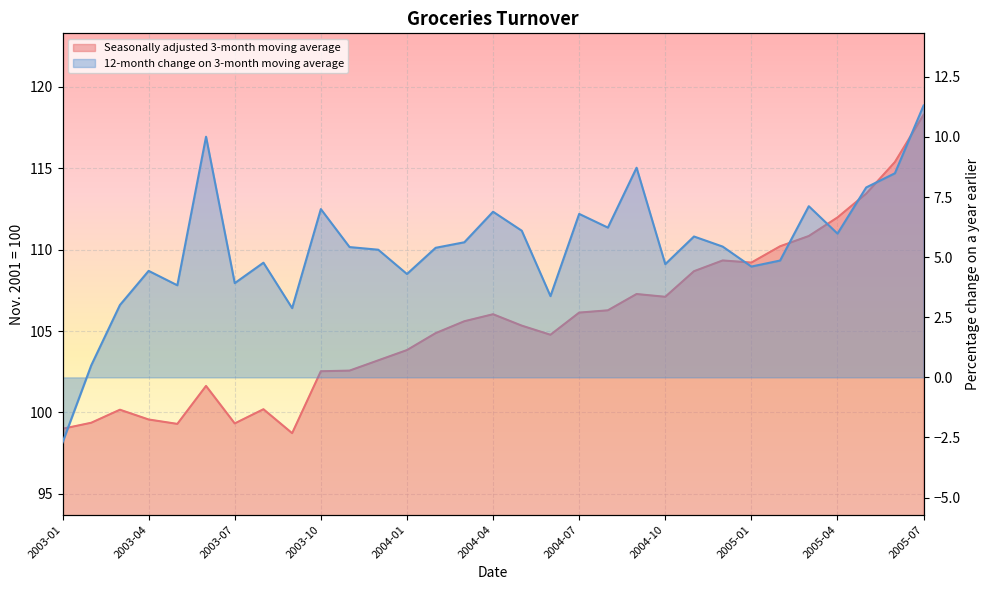

How many categories are shown in the chart?

31